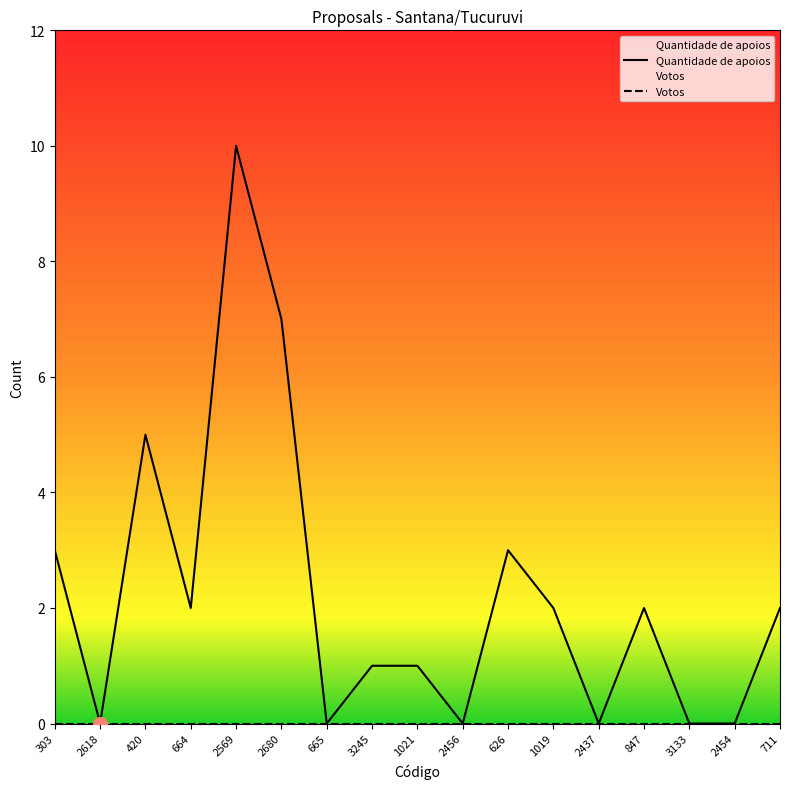

At how many categories does at least one series exceed 2?

5